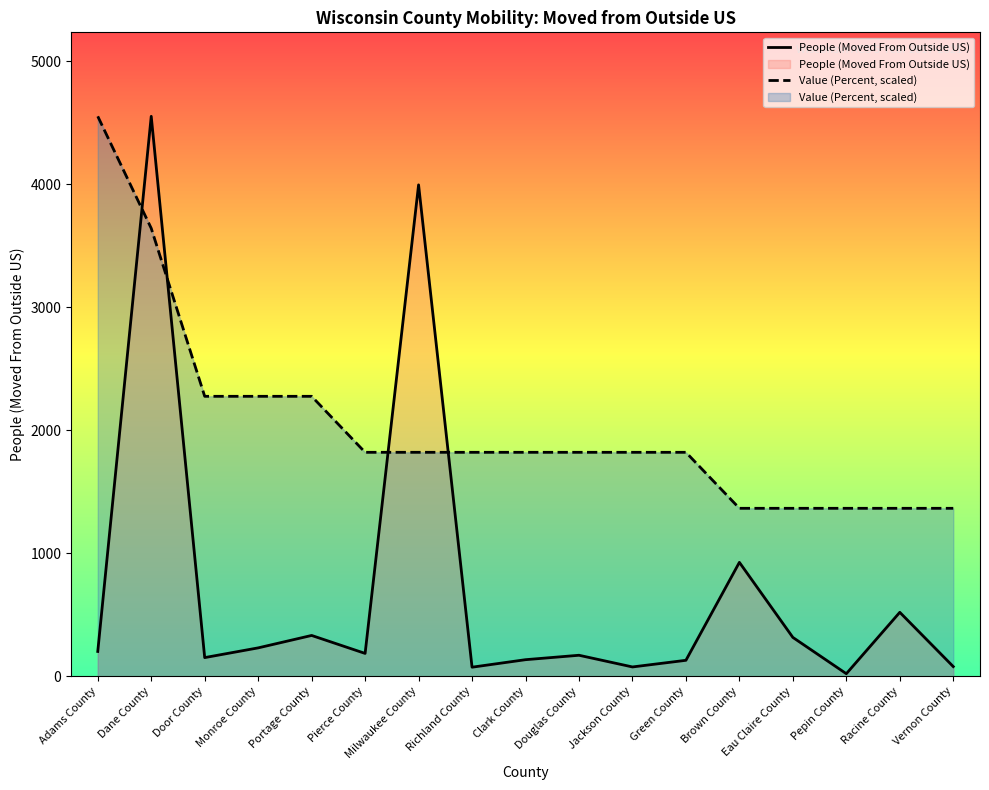

At which category is the sum across all series the highest?

Dane County